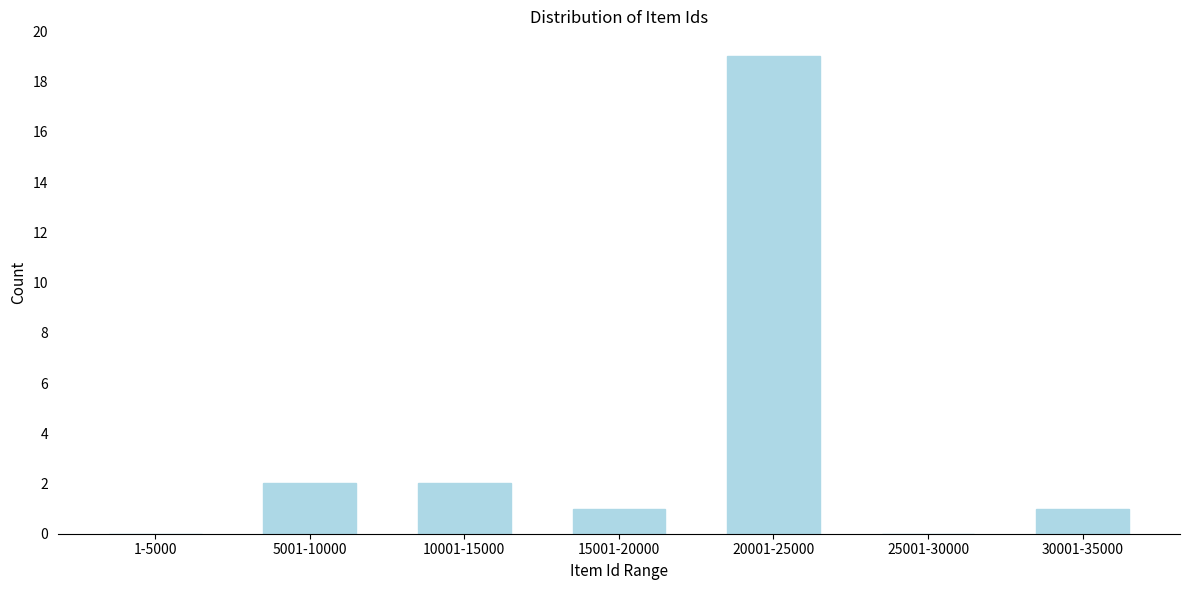

Reading right to left, extract all data points from this chart.

30001-35000=1	25001-30000=0	20001-25000=19	15001-20000=1	10001-15000=2	5001-10000=2	1-5000=0